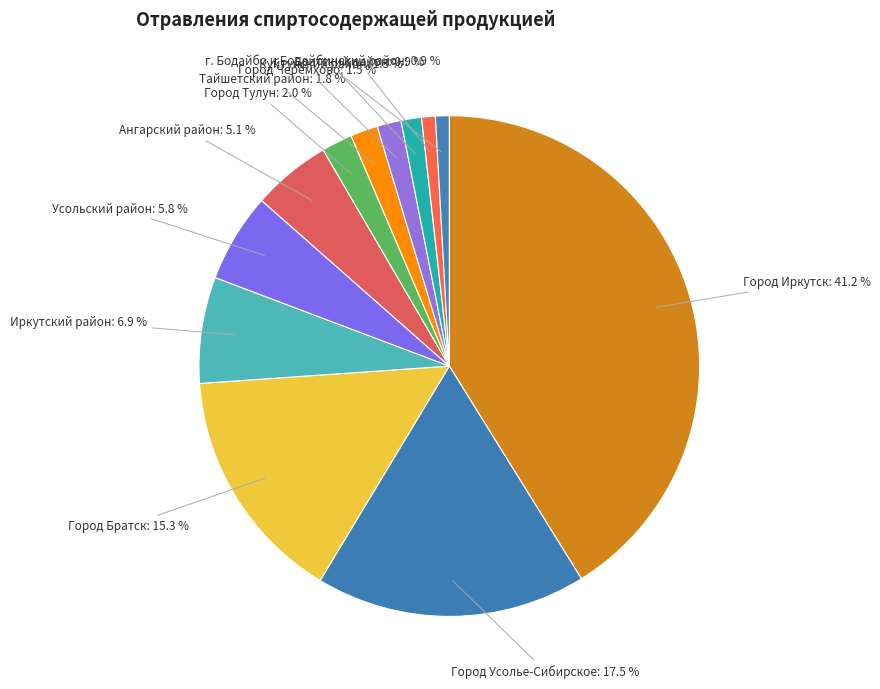

What percentage is the г. Бодайбо и Бодайбинский район slice, to the nearest percent?

1%